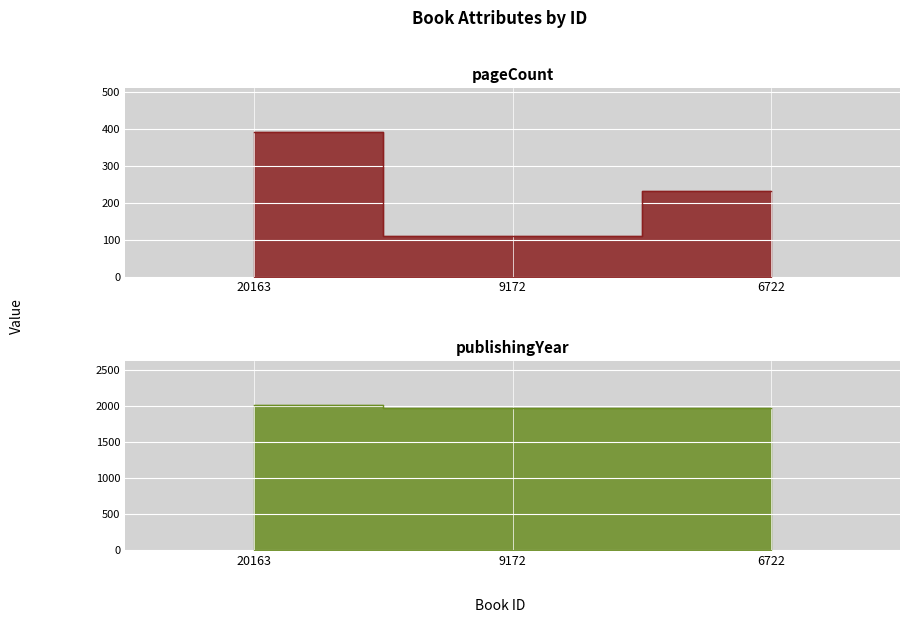

The publishingYear series shows 1975 at 6722. True or false?

True